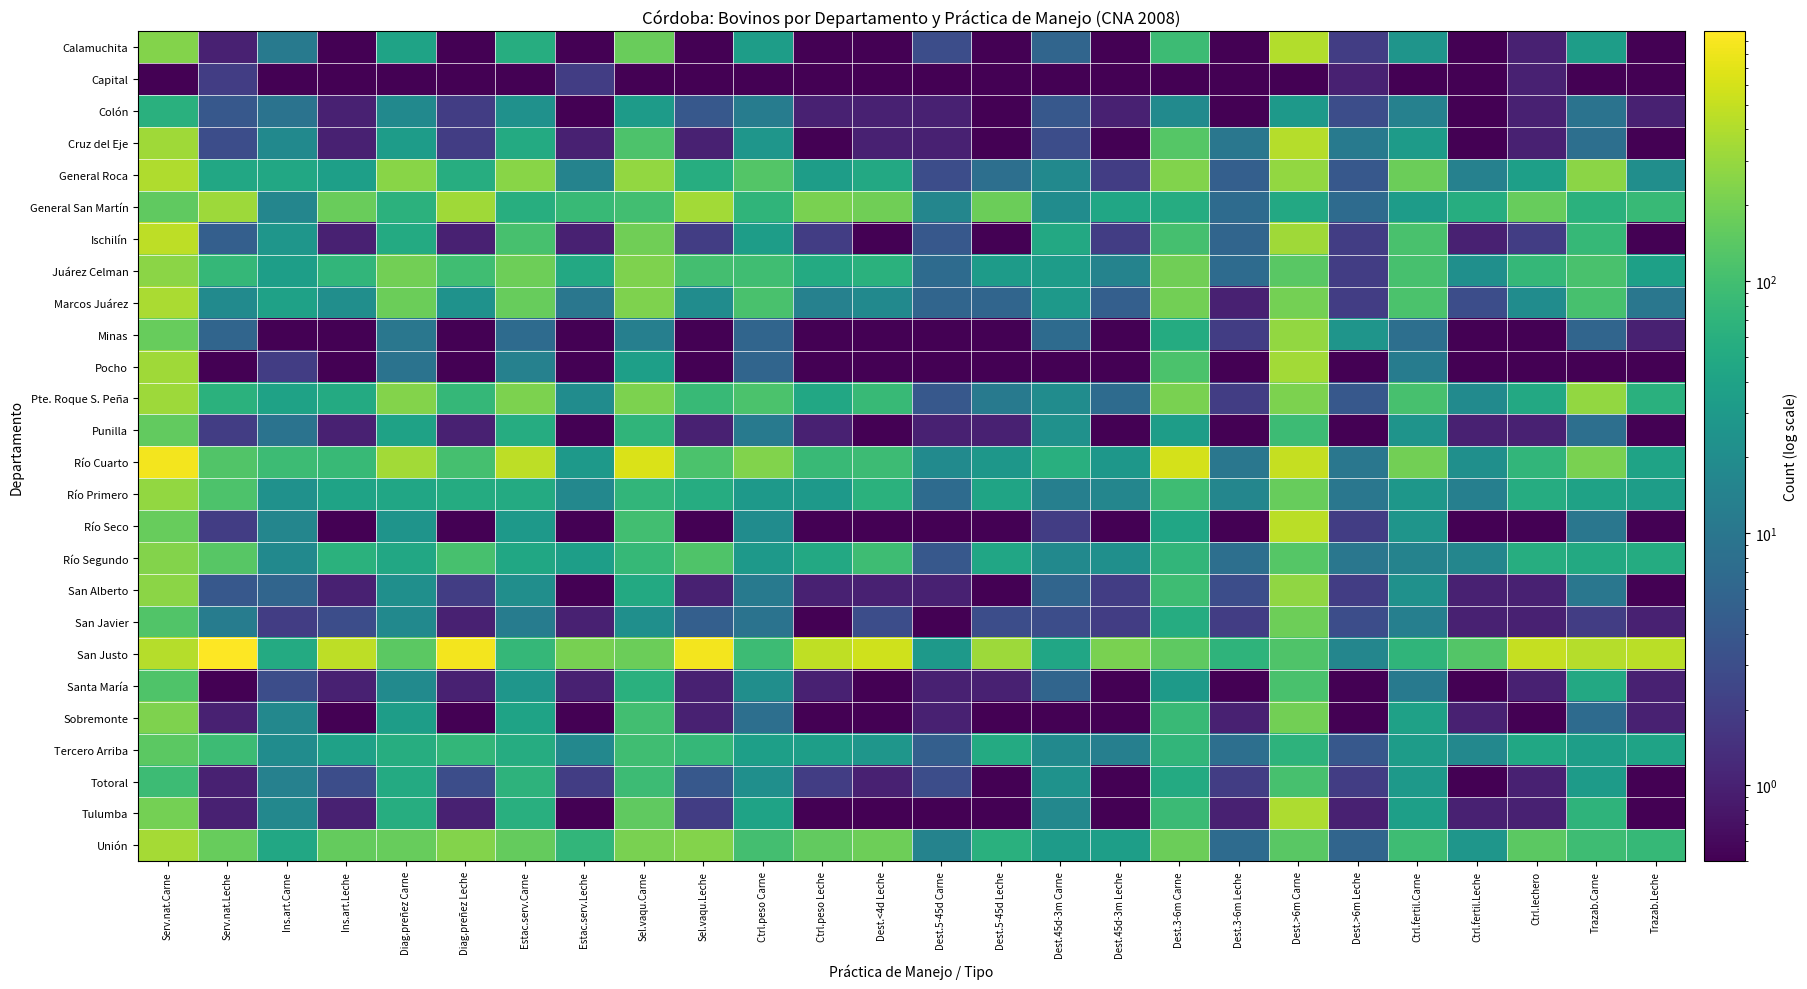

What is the spread (max minus min) of values at Ctrl.fertil.Leche?

127.9